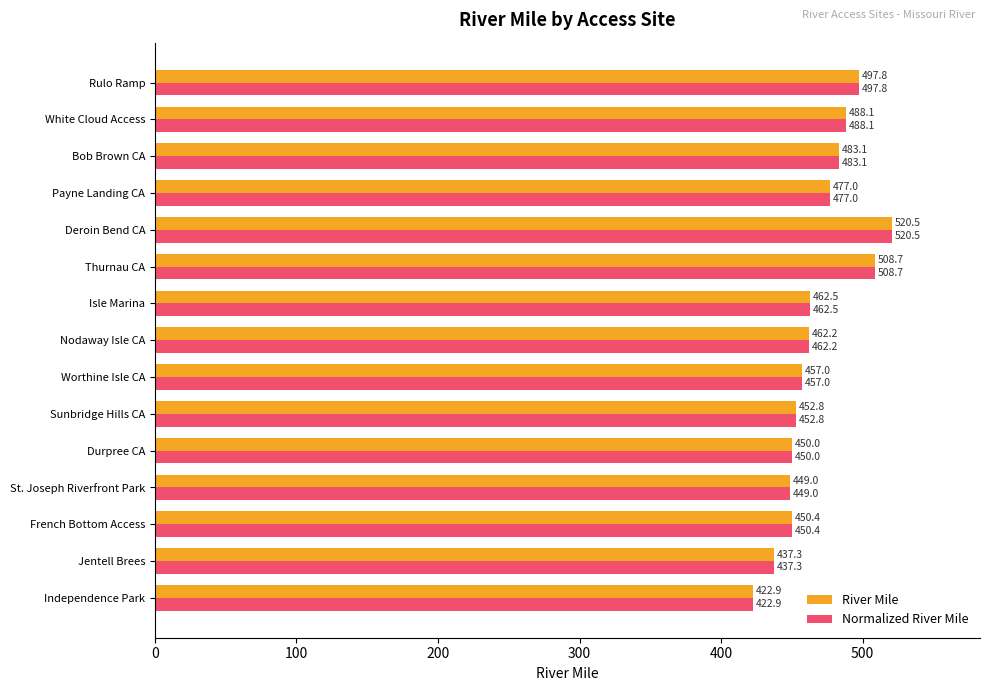

How many series are shown in this chart?

2